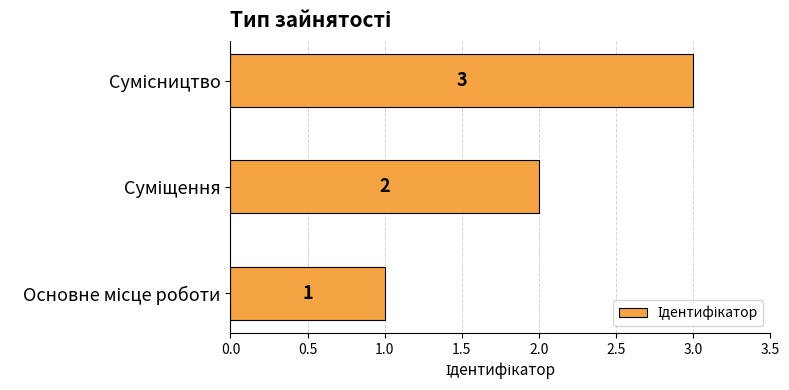

What is the sum of all values?

6